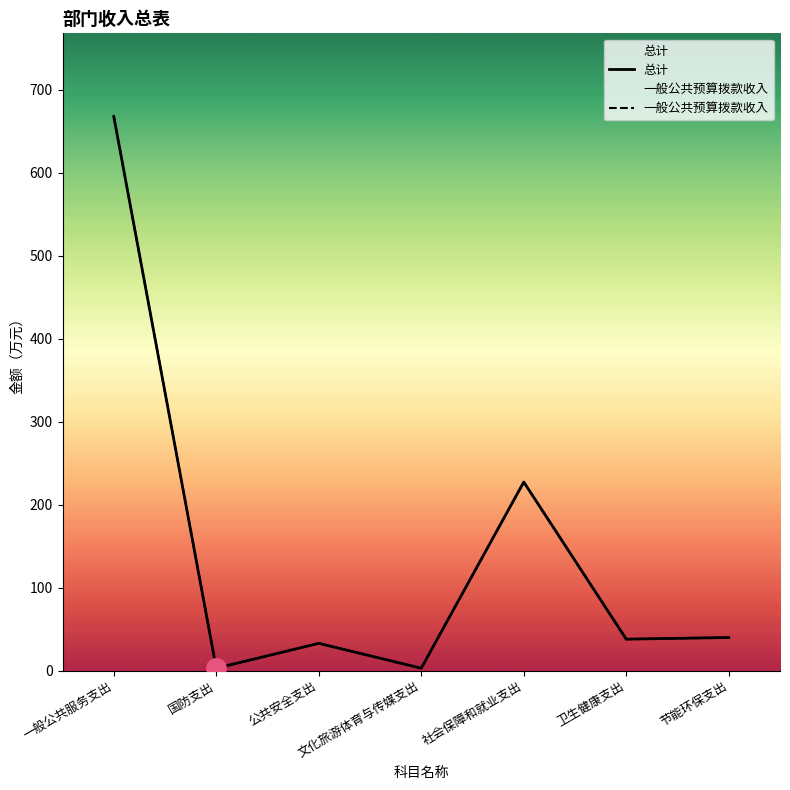

True or false: 总计 and 一般公共预算拨款收入 cross at least once.

False